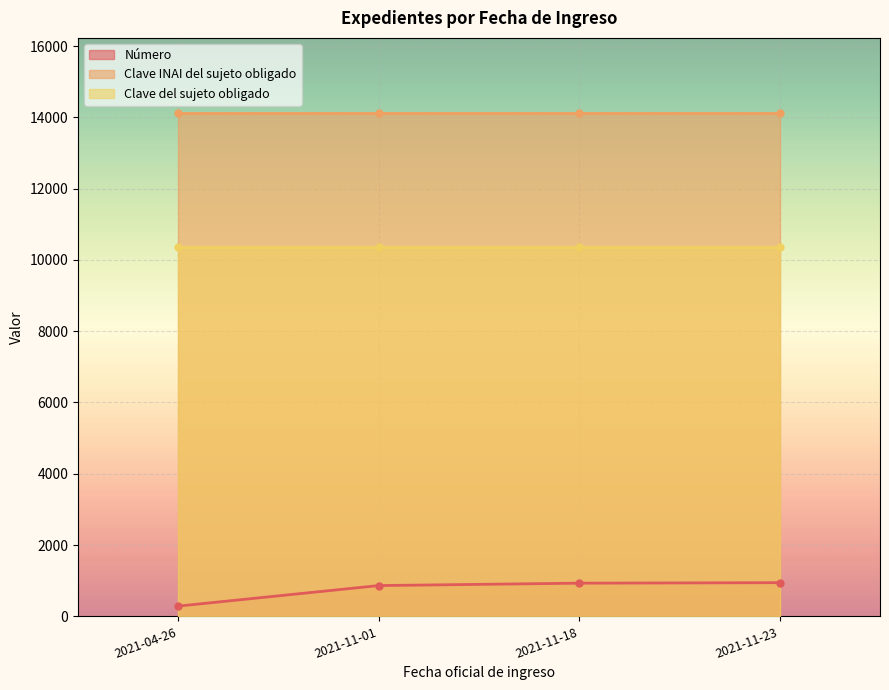

True or false: Clave del sujeto obligado has a value of 10363 at 2021-11-18.

True